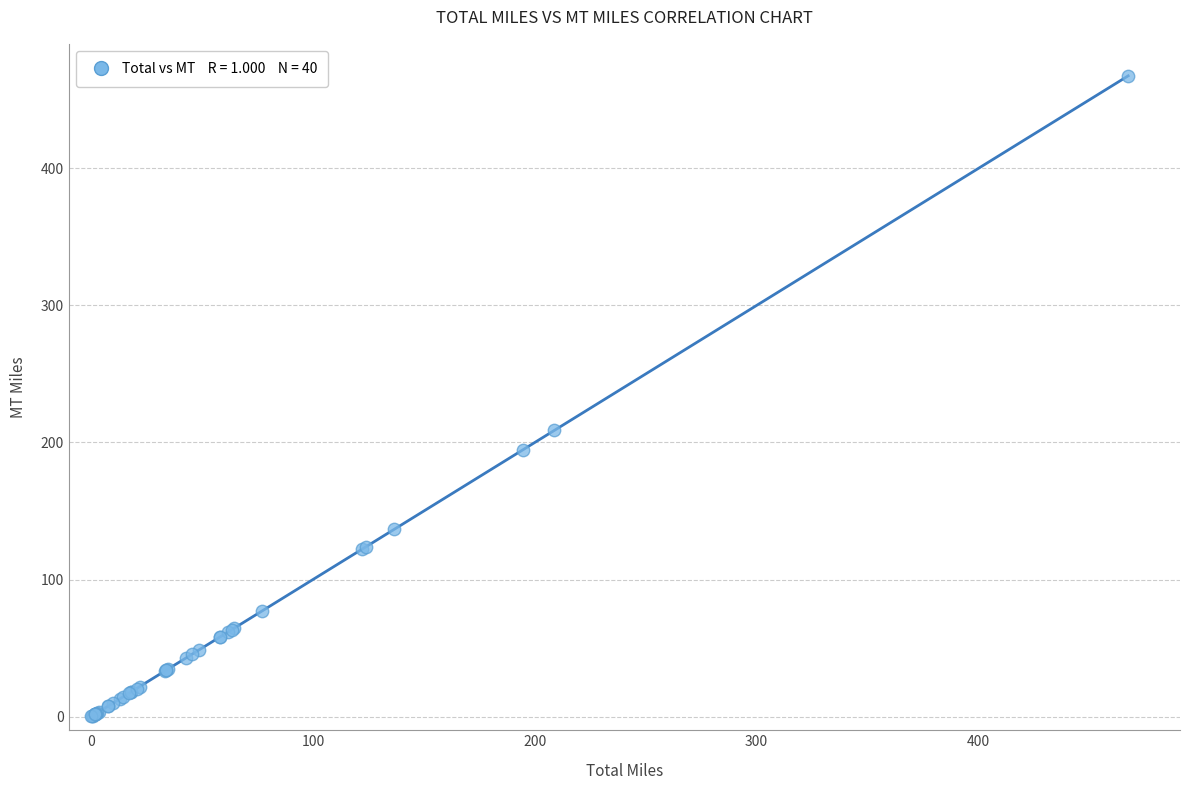

What Y value in the scatter plot is closest to 233?

208.8